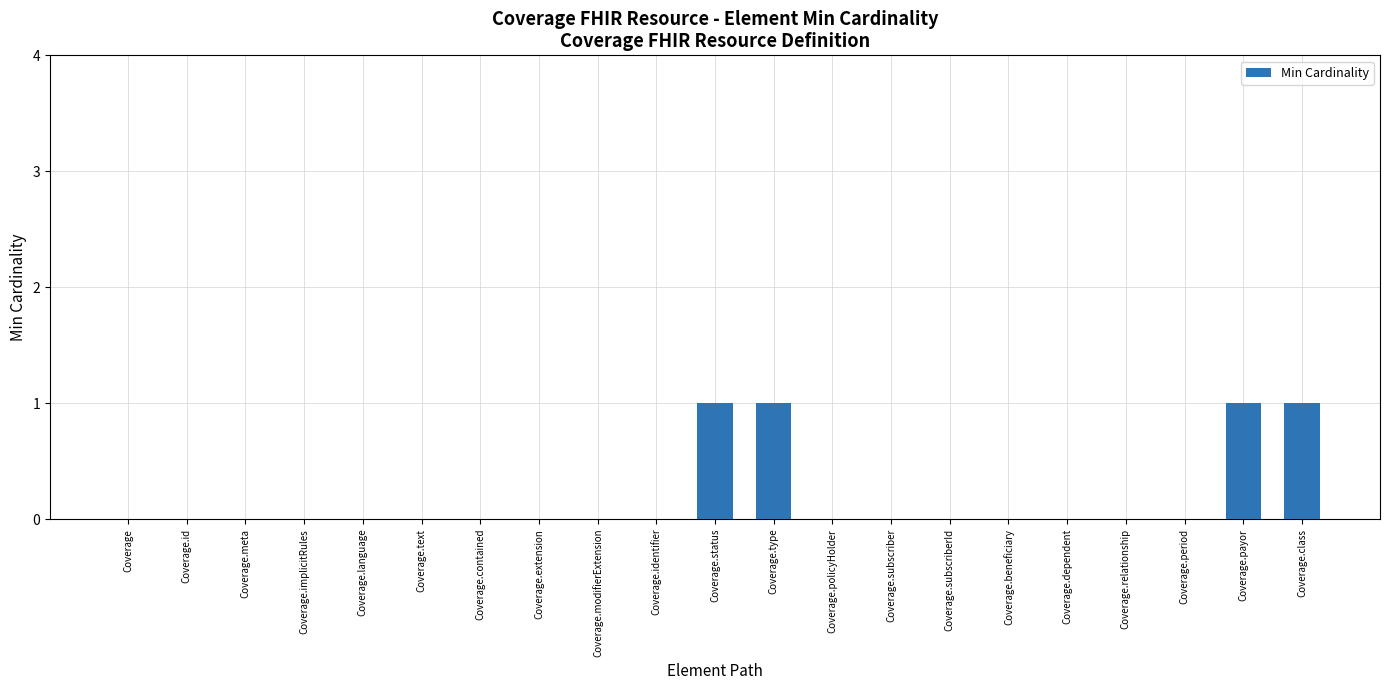

Are the bars horizontal?

No